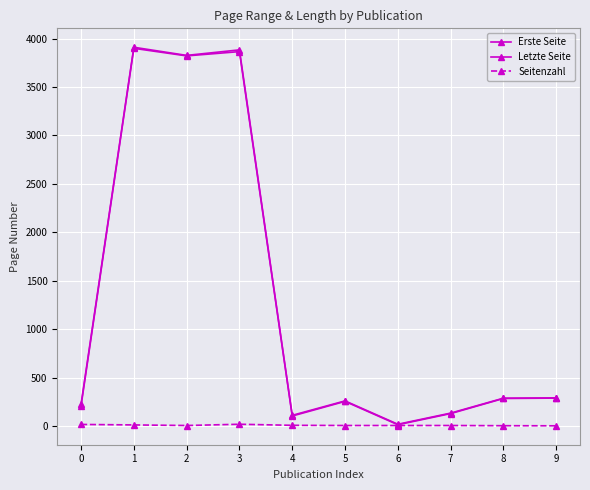

How many data points in Erste Seite are less than 284?

5